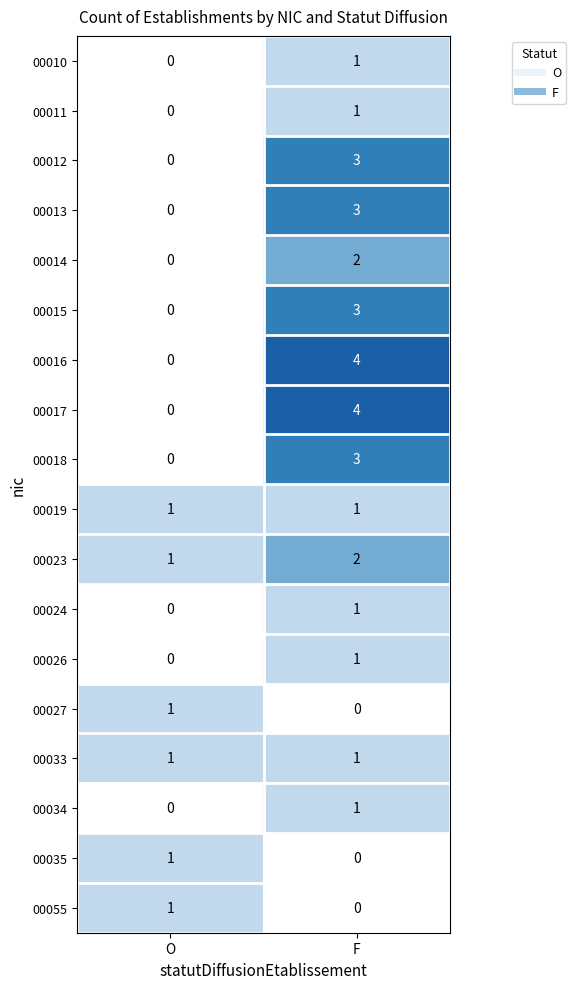

True or false: 00015 has a value of 3 at F.

True